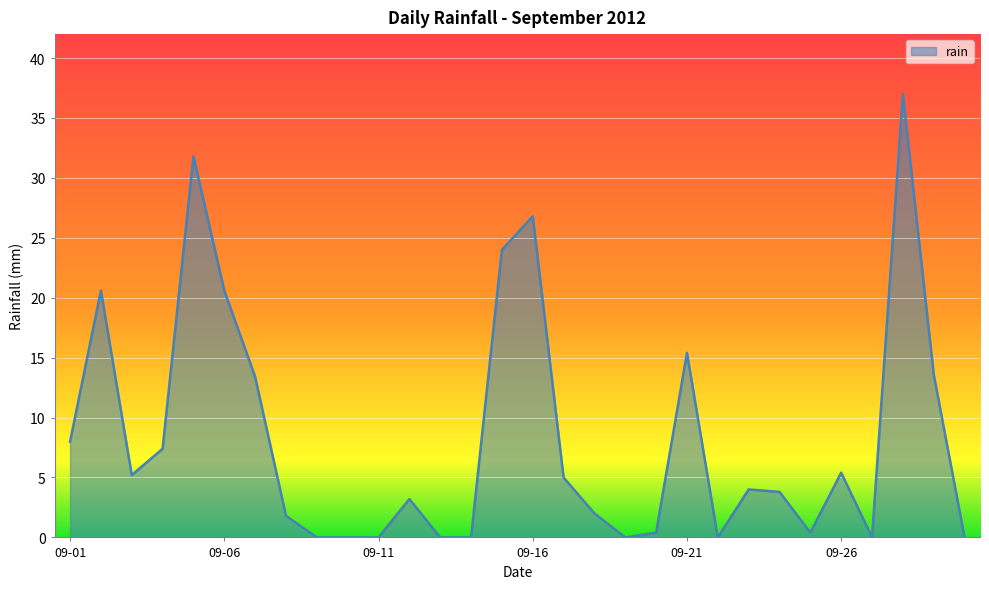

What is the greatest value displayed?

37.0